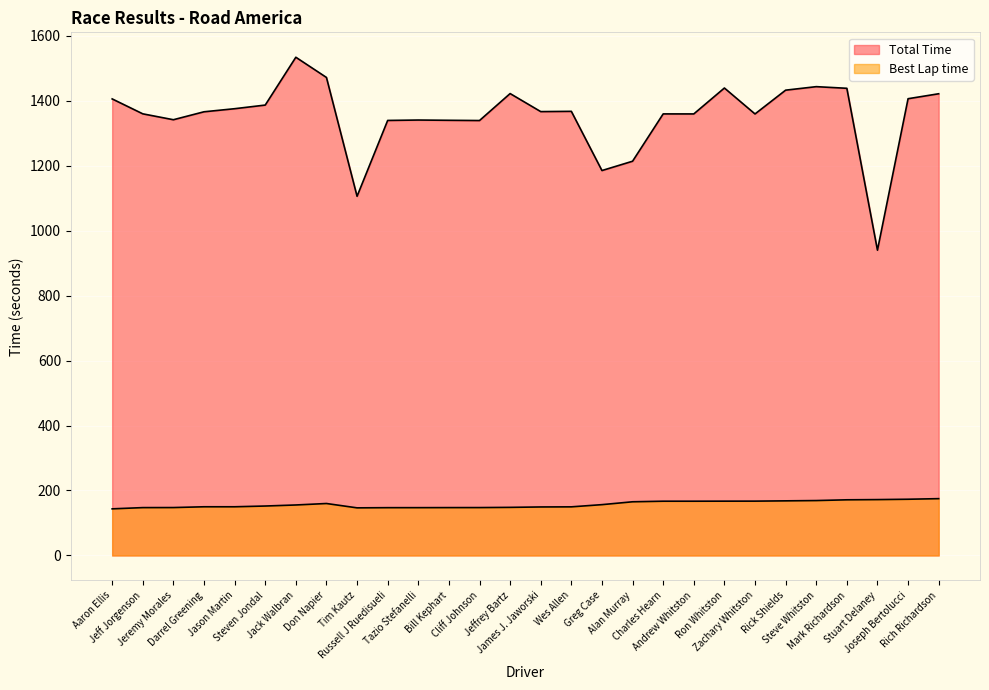

How many interior local peaks does the Best Lap time series have?

1